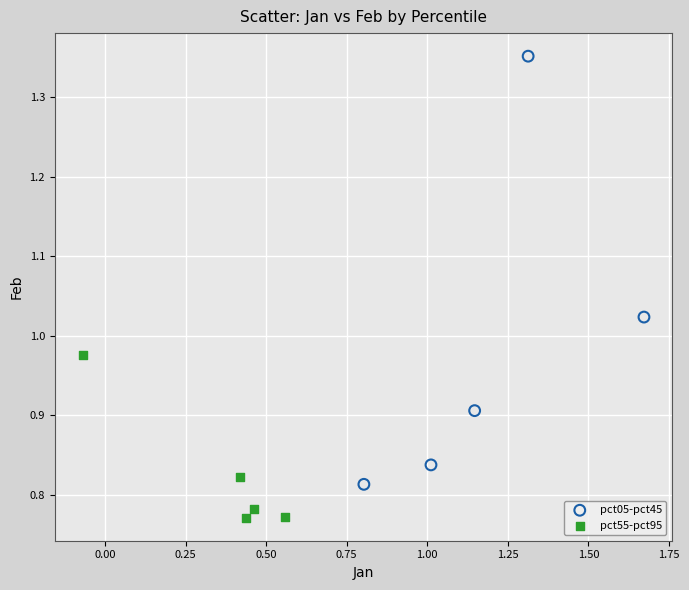

Which series has the largest Y range (max minus min)?

pct05-pct45